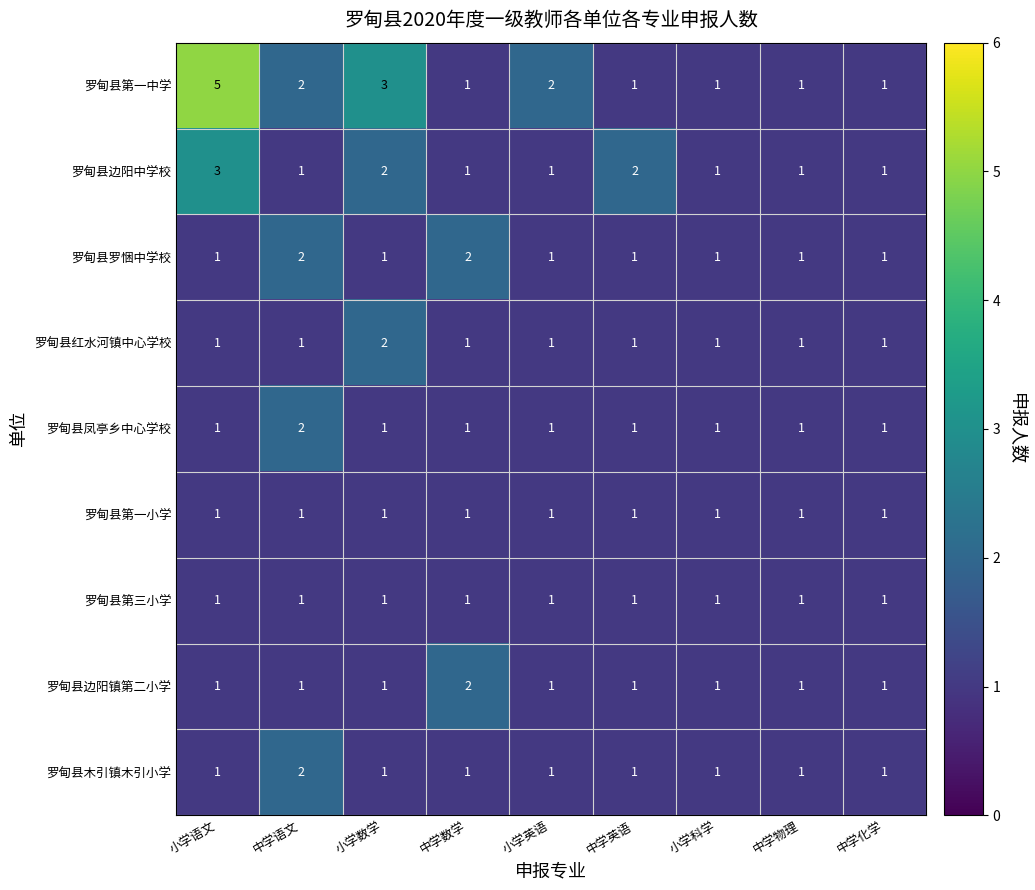

What is the total value across all series at 小学语文?

15